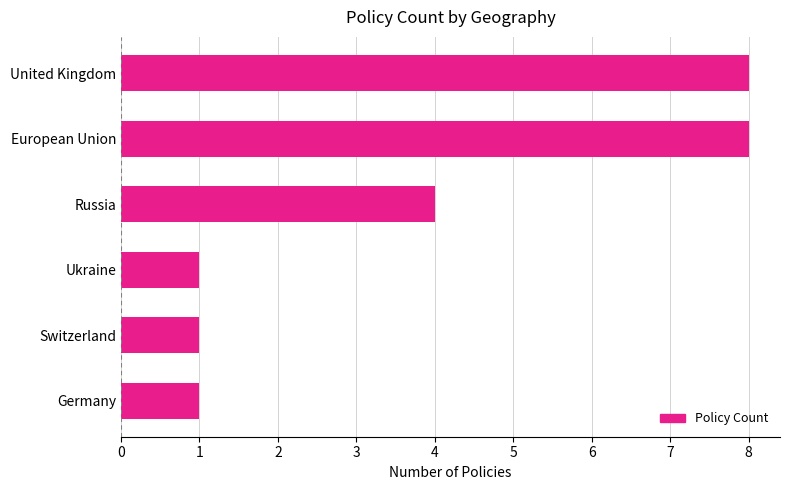

What is the sum of all values?

23